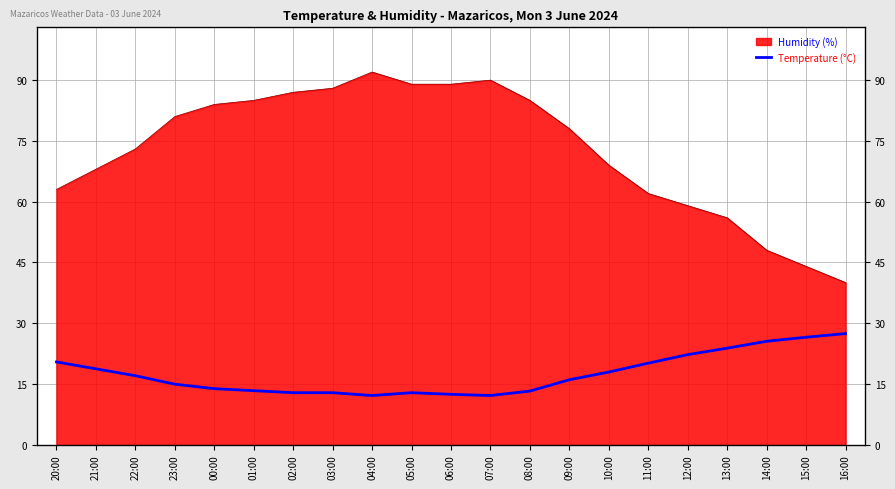

Count the number of categories in the chart.

21